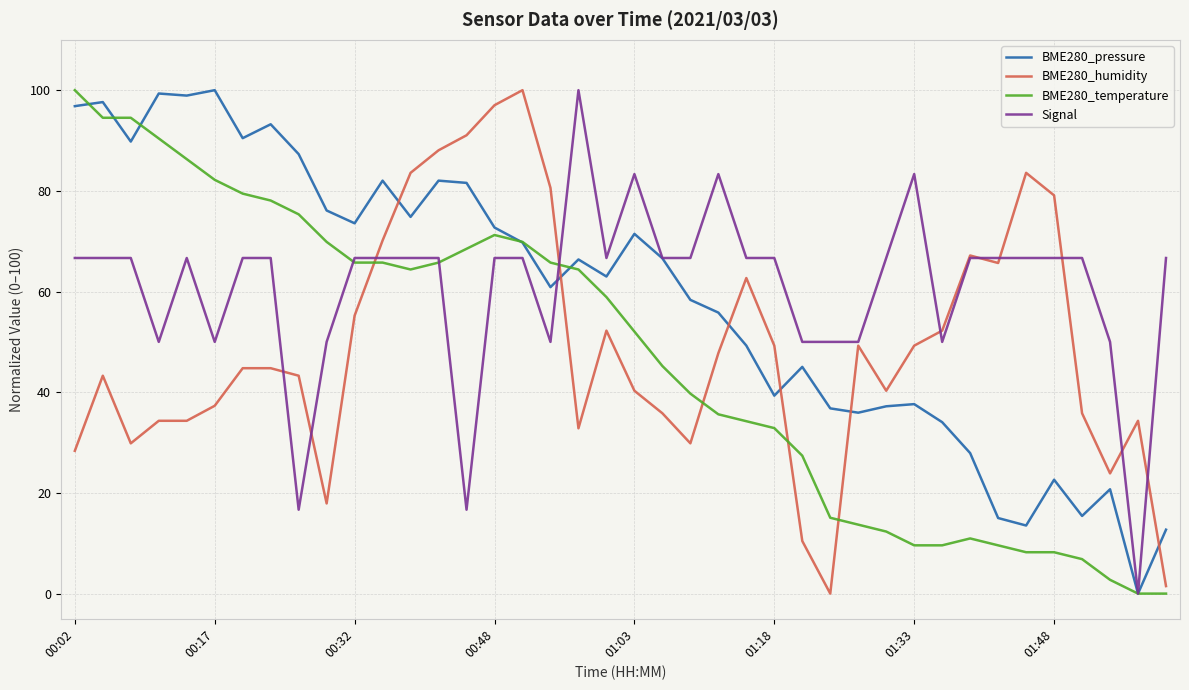

True or false: BME280_humidity and BME280_pressure cross at least once.

True